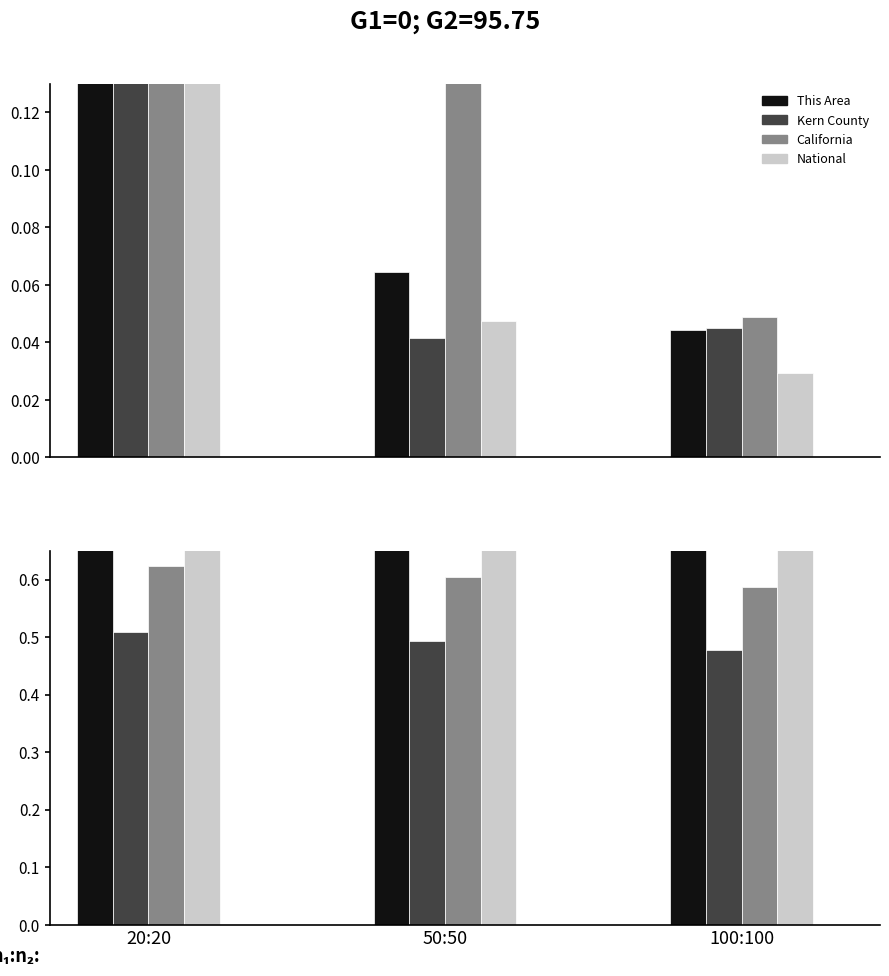

Is the value of This Area at 100:100 greater than the value of California at 50:50?

Yes